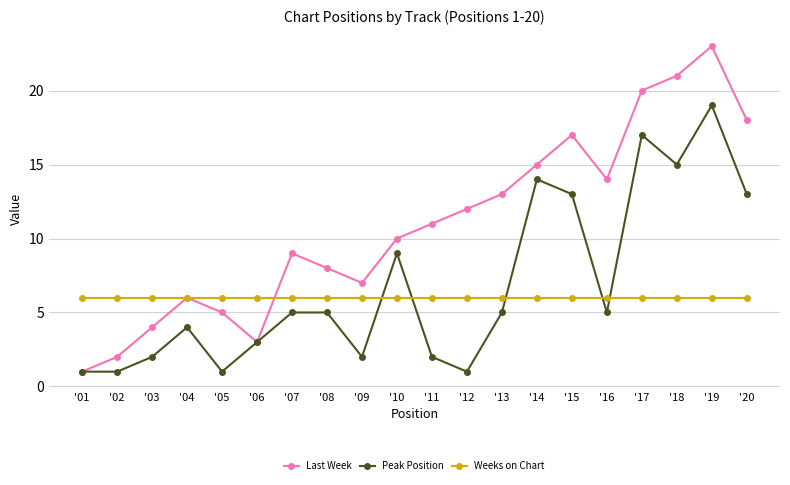

Where is the first local maximum for Peak Position?

'04